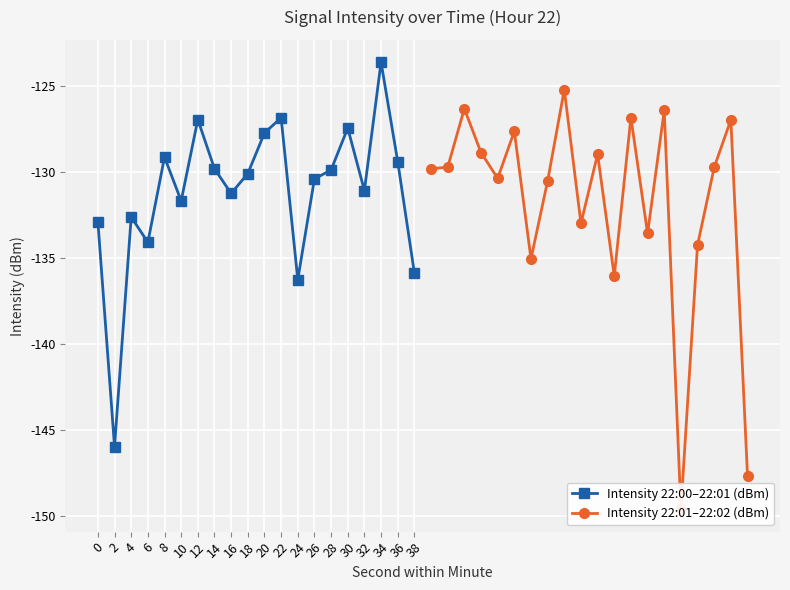

What are all the series names shown in the legend?

Intensity 22:00–22:01 (dBm), Intensity 22:01–22:02 (dBm)